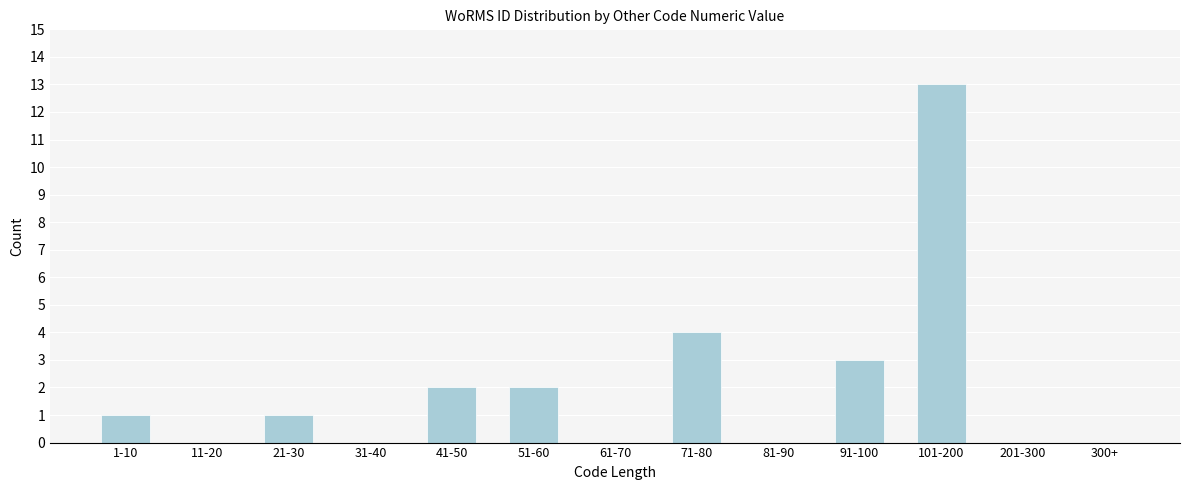

Reading right to left, list all the values displayed in this chart.

300+=0	201-300=0	101-200=13	91-100=3	81-90=0	71-80=4	61-70=0	51-60=2	41-50=2	31-40=0	21-30=1	11-20=0	1-10=1